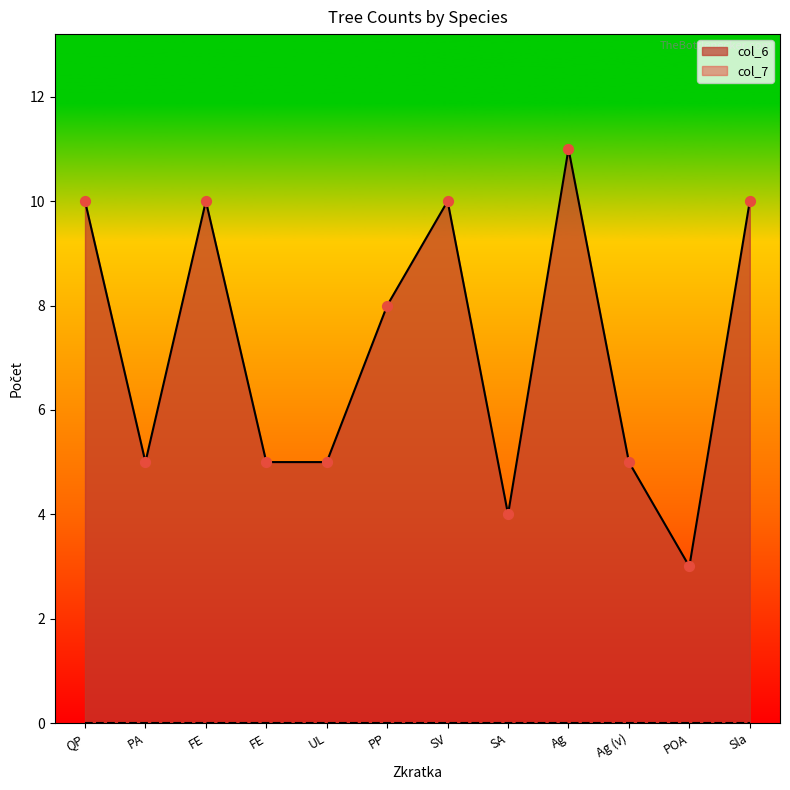

Which has a higher value, Ag or PP?

Ag